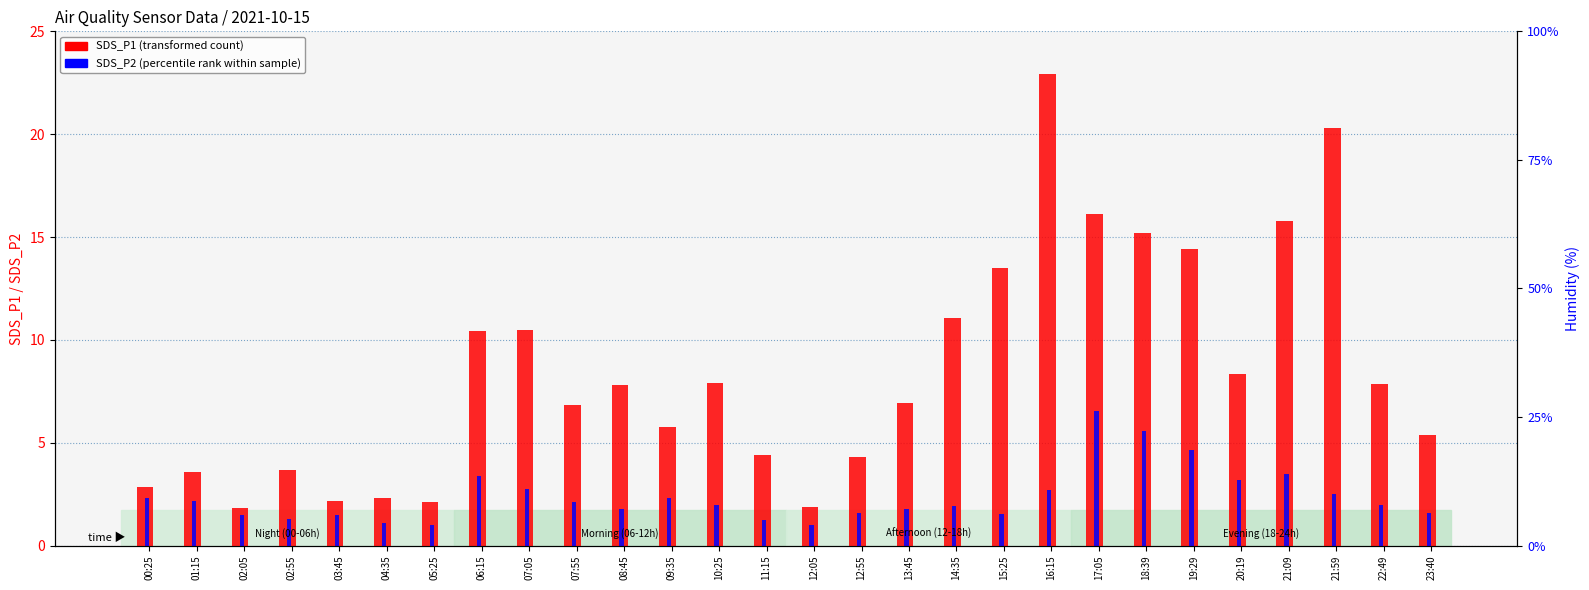

What are all the series names shown in the legend?

SDS_P1 (transformed count), SDS_P2 (percentile rank)